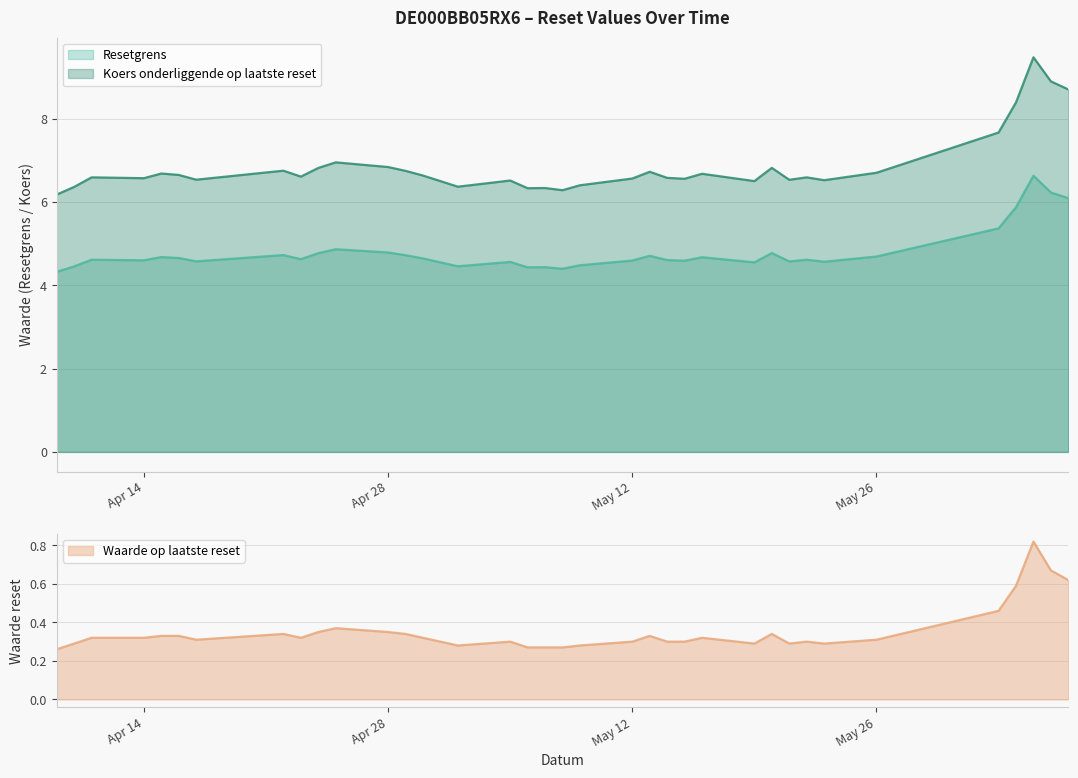

How many lines are shown in the chart?

3